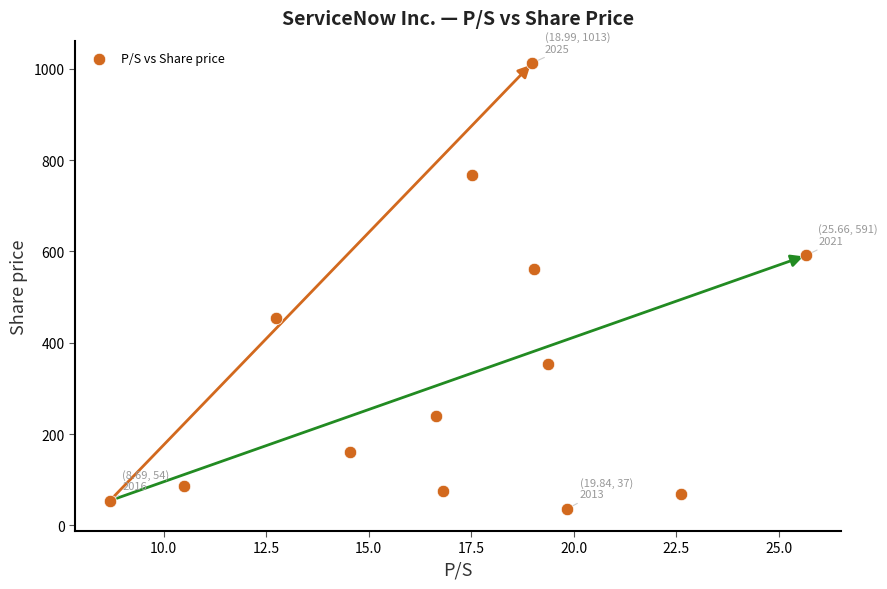

What is the range of Y values (max minus min)?

976.1